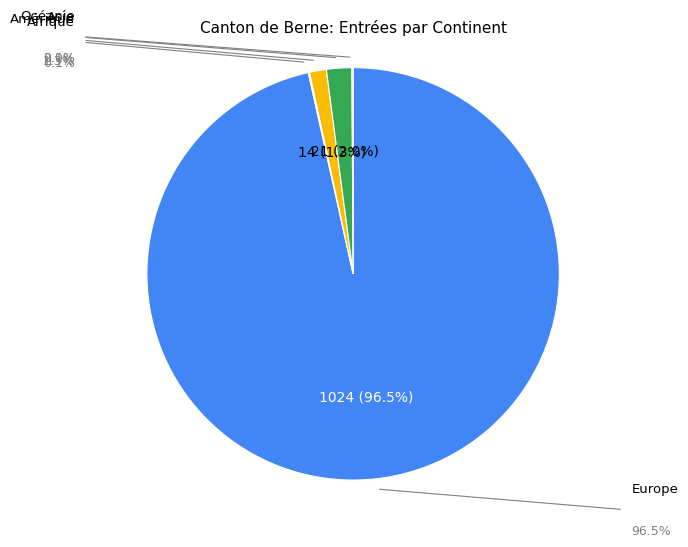

Combined, do Océanie and Asie account for over 50%?

No